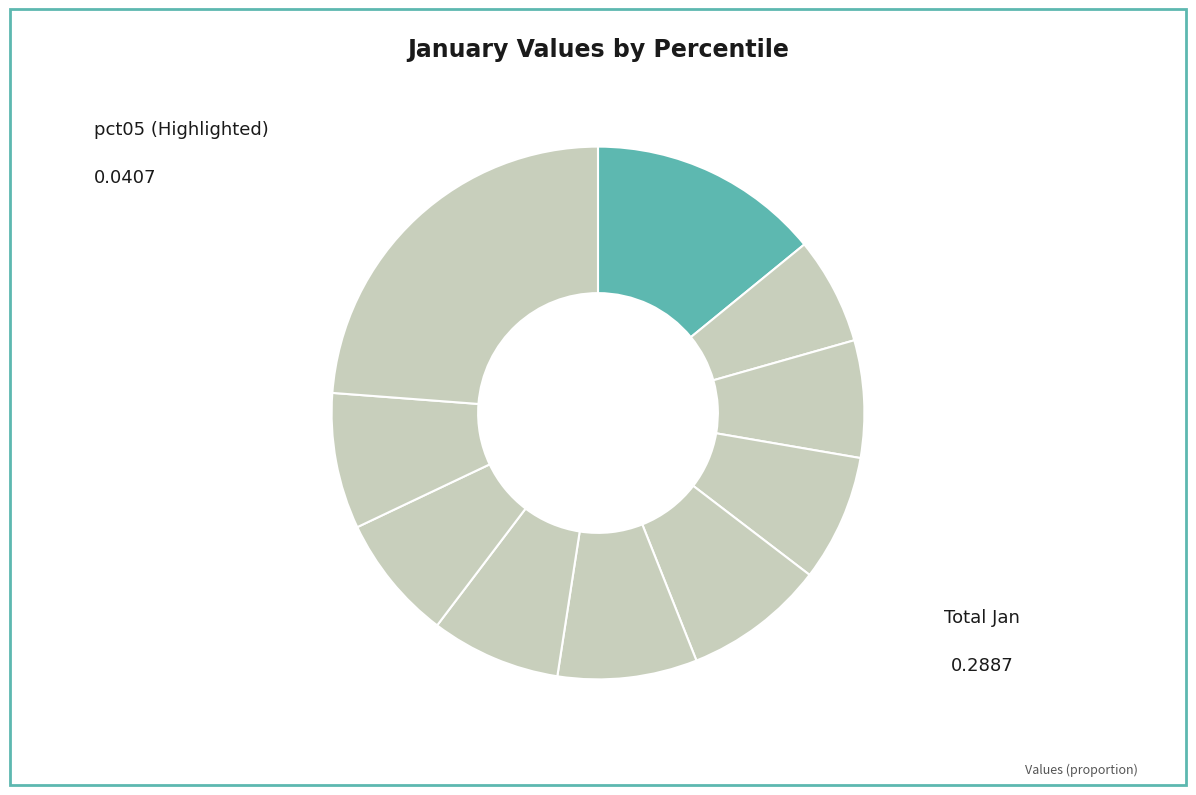

How many slices are in this pie chart?

10